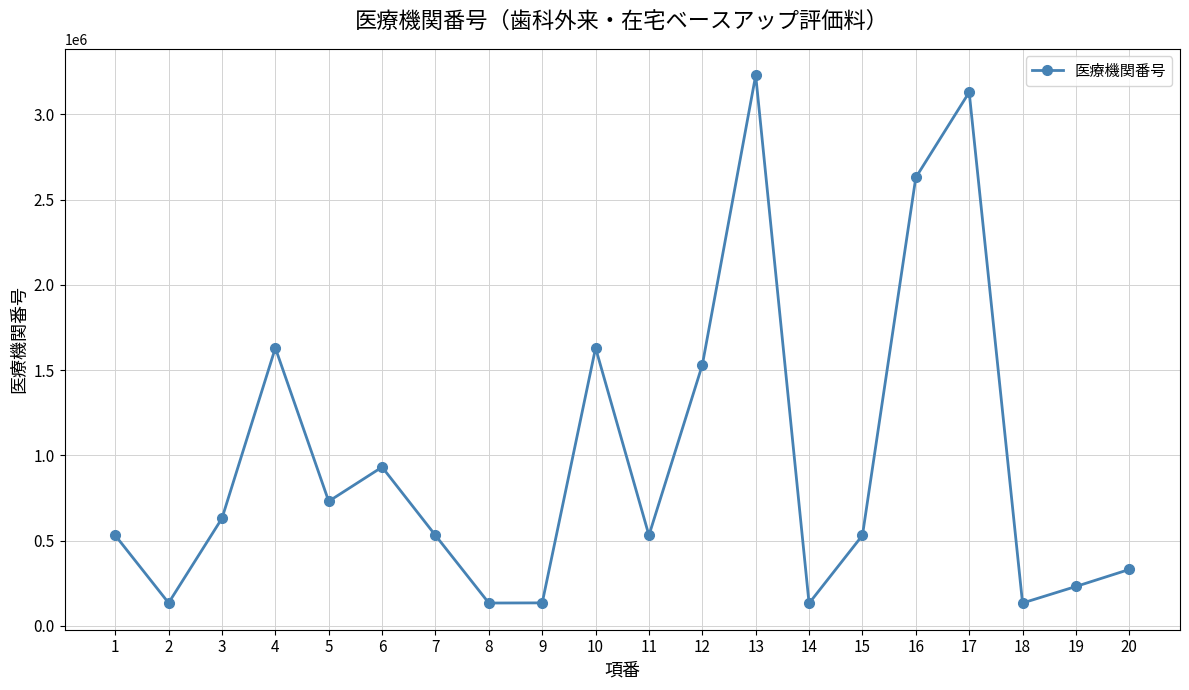

What is the value of the 18th point from the left?

133430